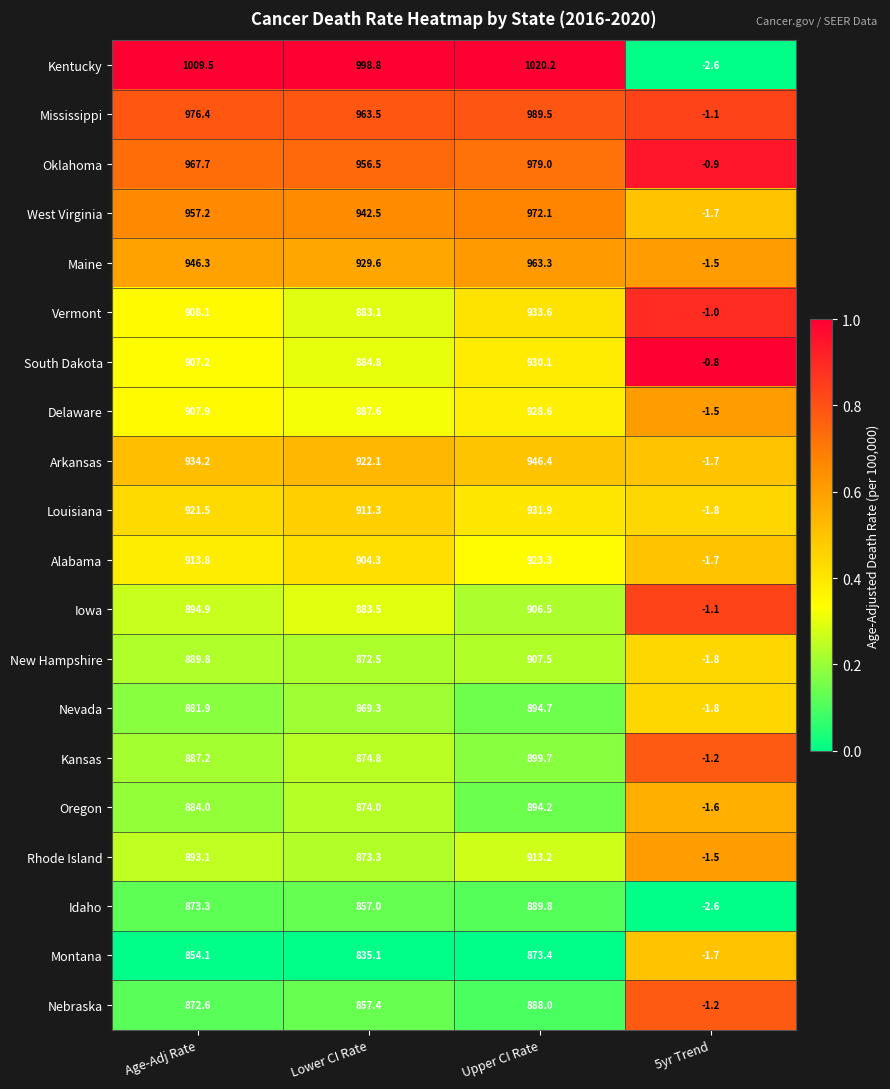

Which series has the widest spread of values?

Kentucky